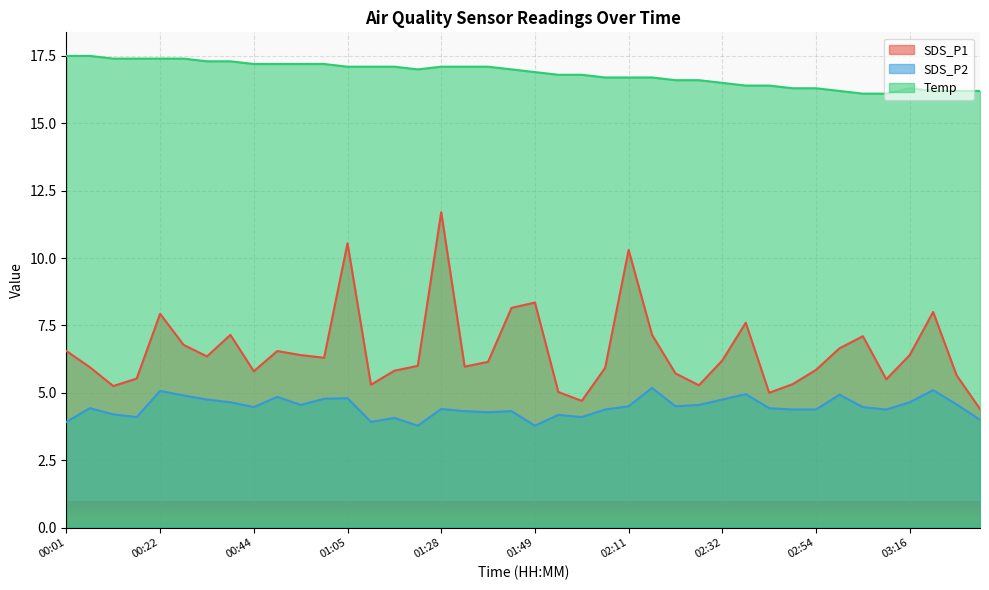

What position from the right is 02:54?

8